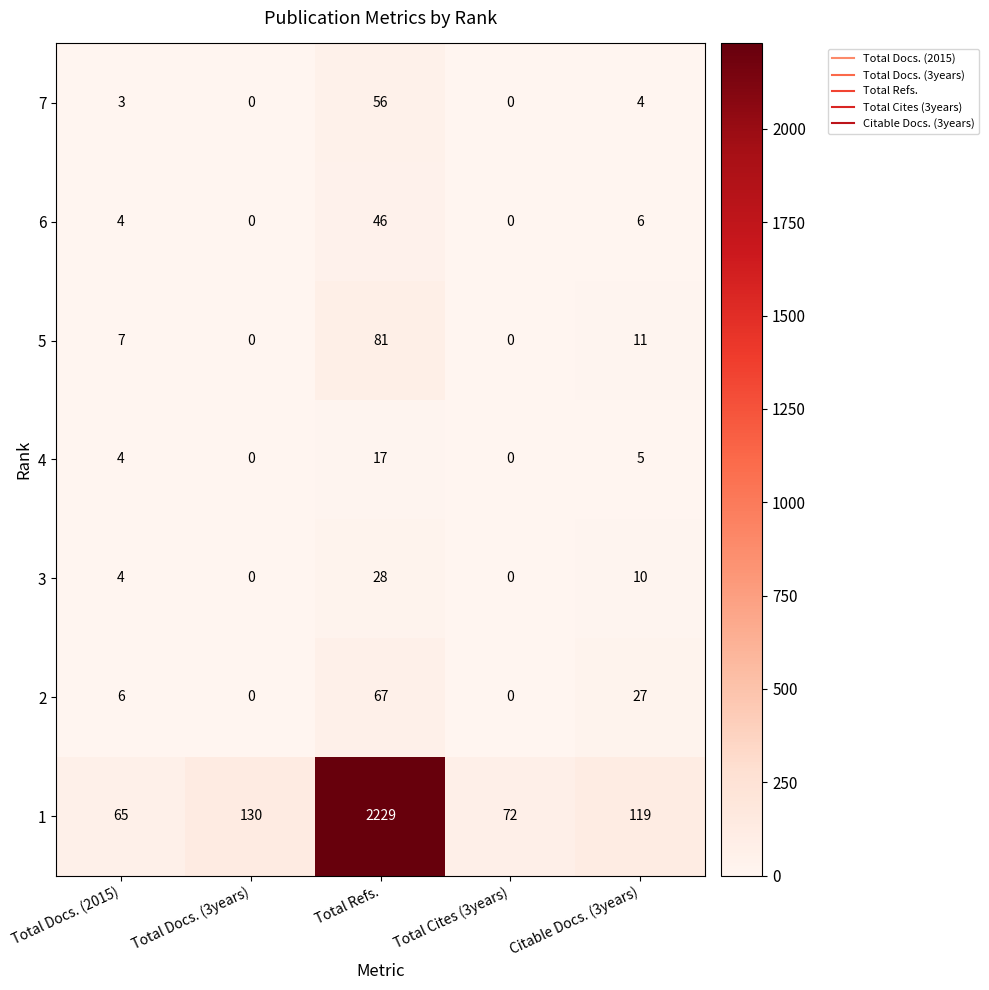

The value of 1 at Total Cites (3years) is 122. True or false?

False